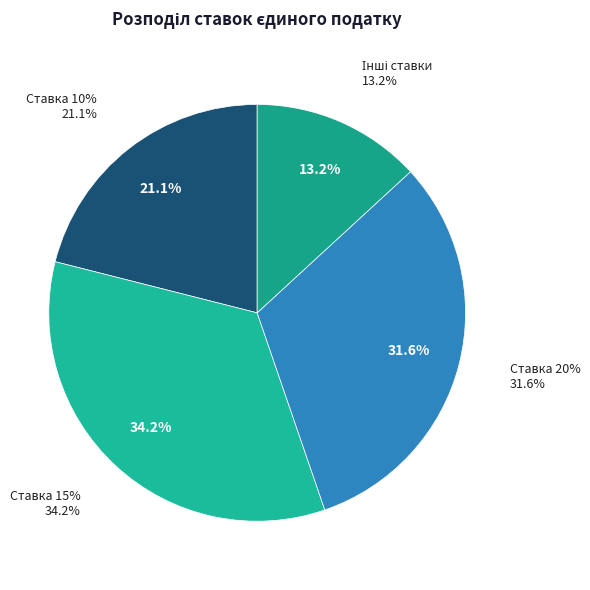

How many slices are in this pie chart?

4